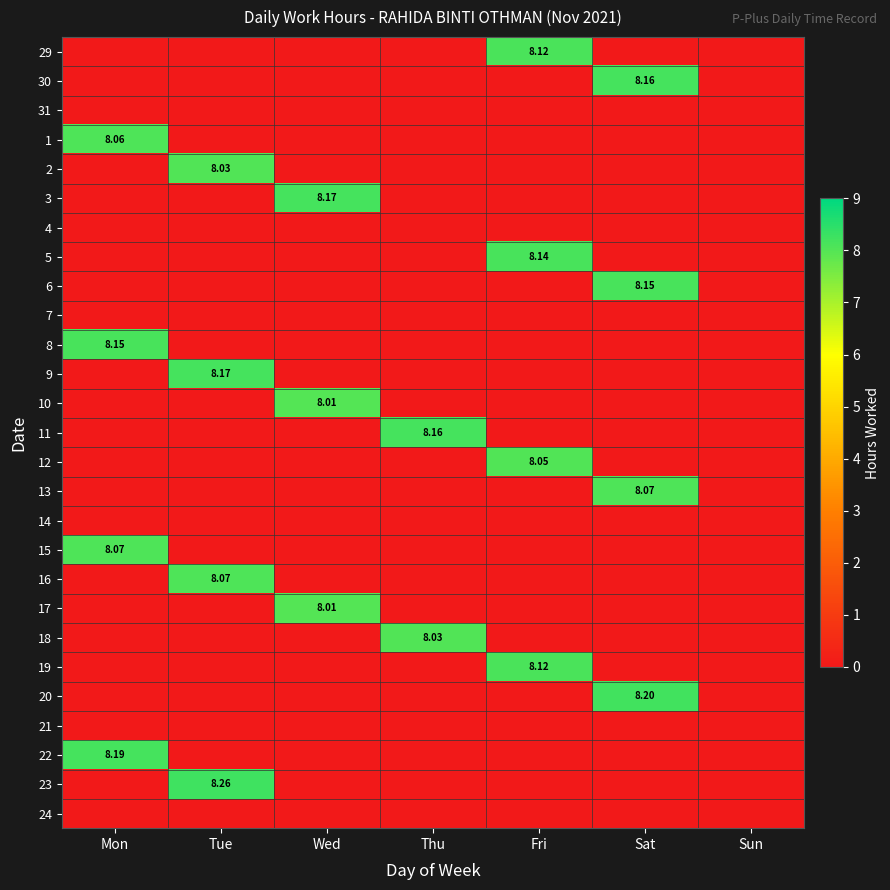

Which category has the highest value in the 7 series?

Mon